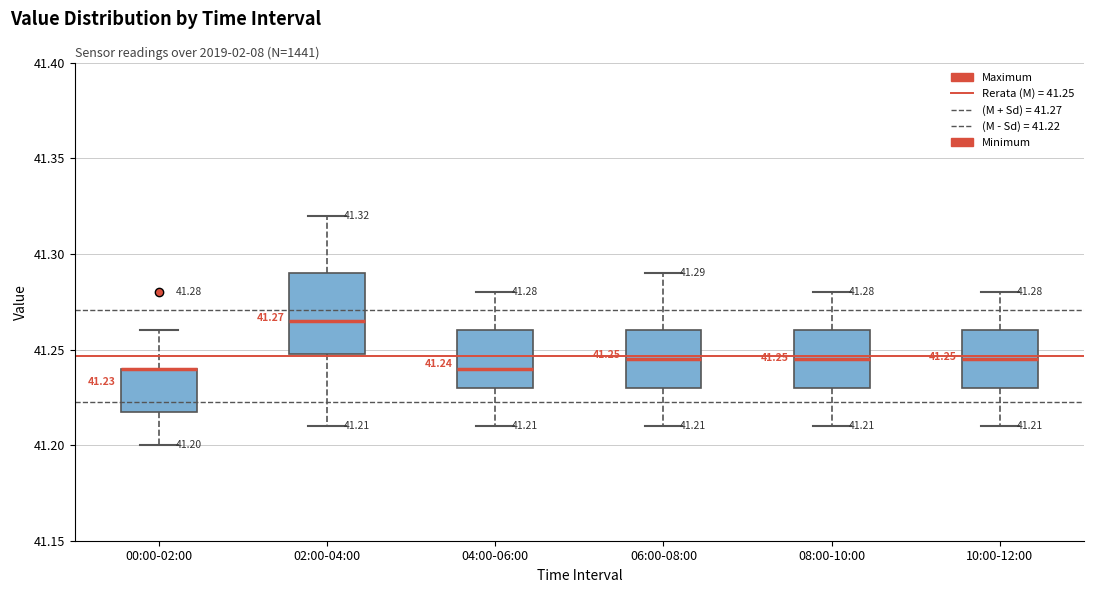

Which box is the tallest, from its lower edge to its upper edge?

02:00-04:00